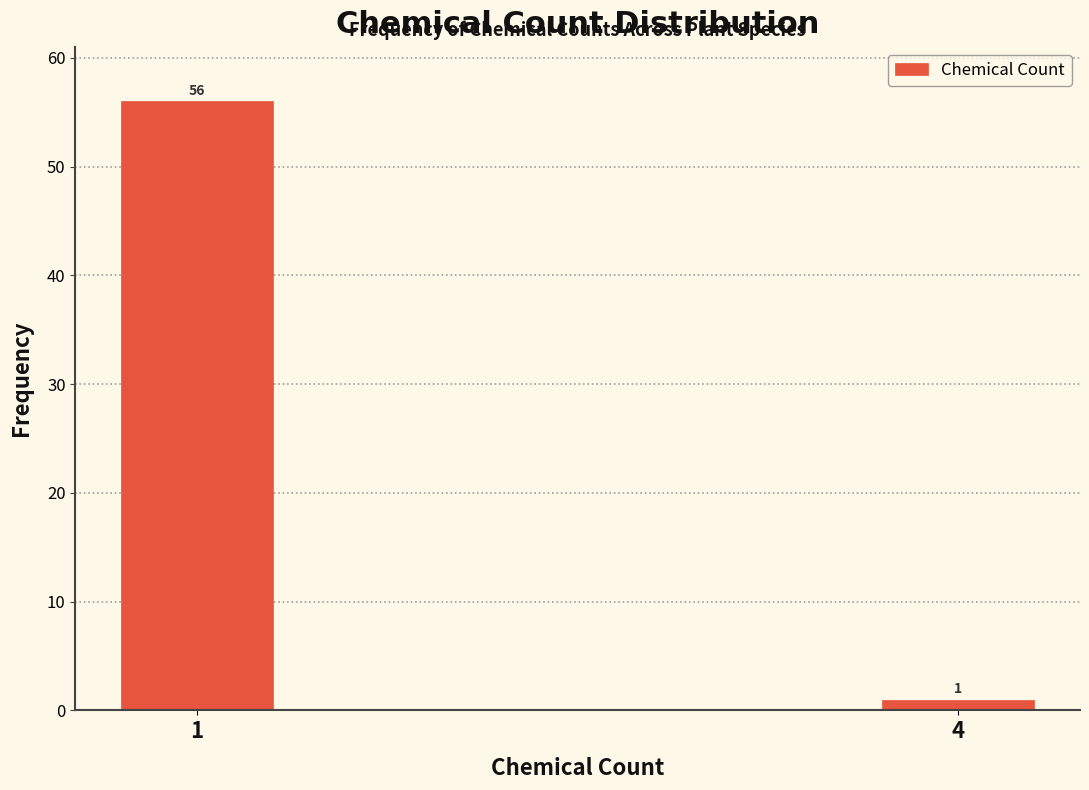

Reading left to right, extract all data points from this chart.

56	1